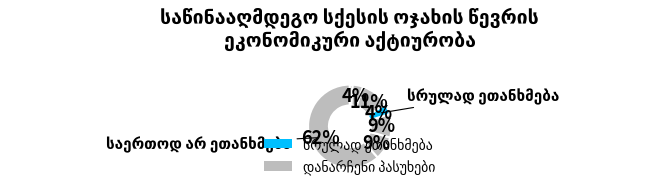

To the nearest percent, what is the difference between the ნაწილობრივ ეთანხმება and სრულად ეთანხმება slice percentages?

5%